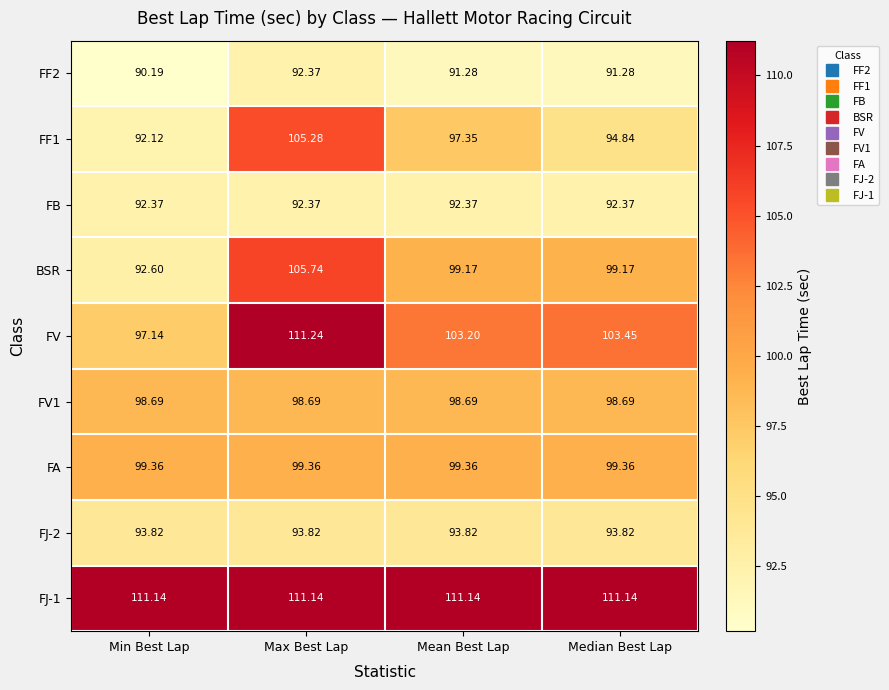

Which series has the widest spread of values?

FV